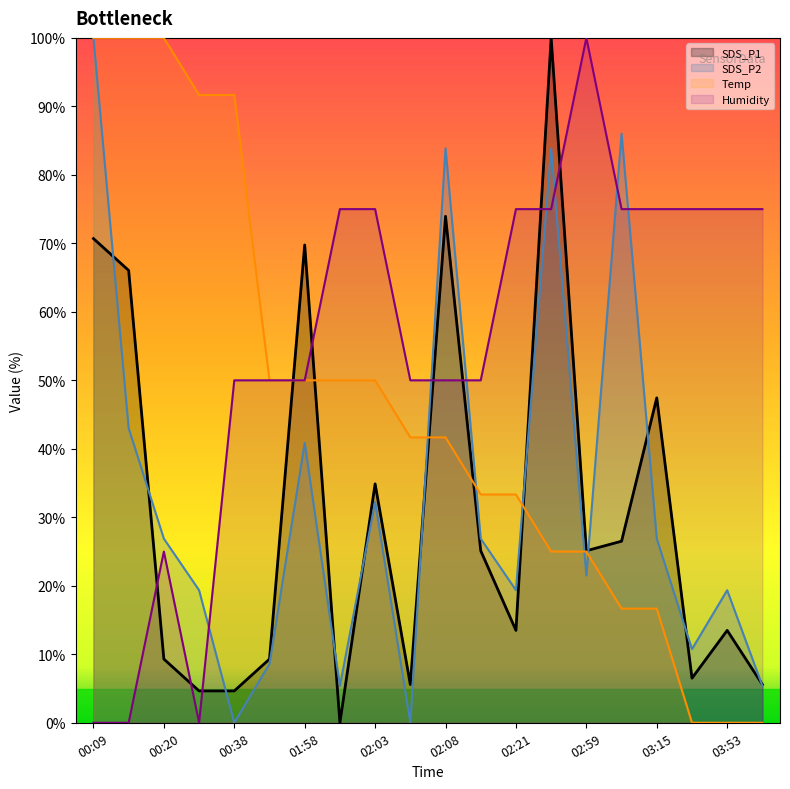

What is the sum of all Humidity values?

1100.0